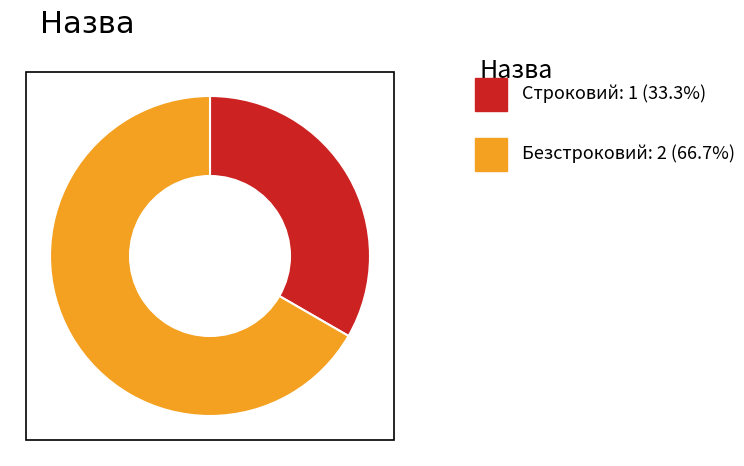

Does any single category account for the majority?

Yes